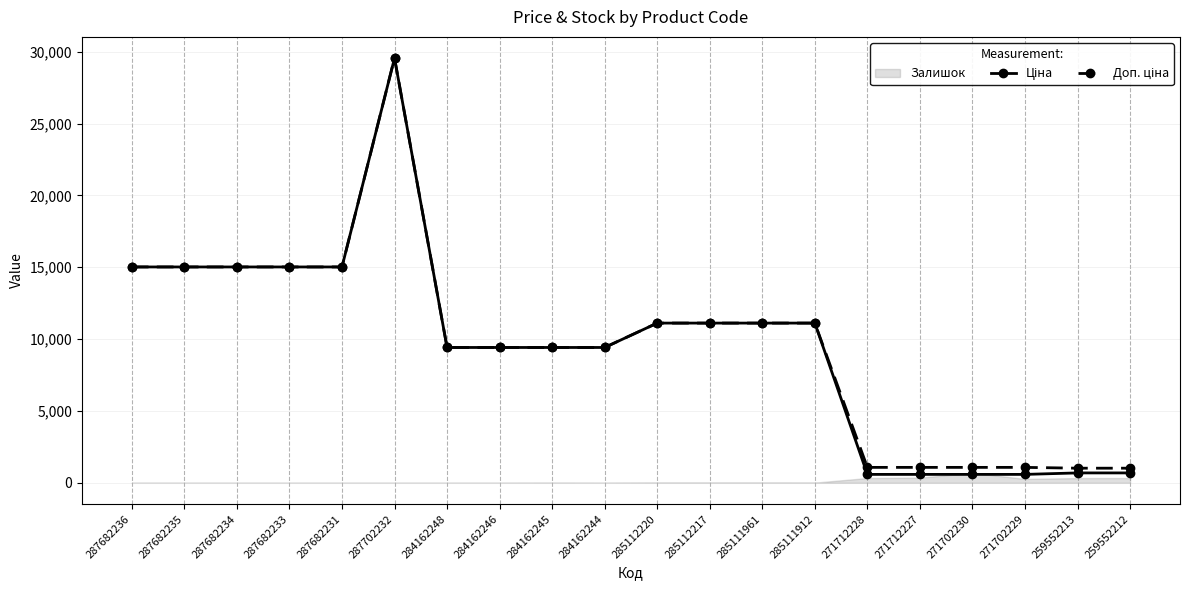

Reading right to left, what are all the values shown in this chart?

Ціна: 259552212=689.1	259552213=689.1	271702229=586.0	271702230=586.0	271712227=586.0	271712228=586.0	285111912=11113.6	285111961=11113.6	285112217=11113.6	285112220=11113.6	284162244=9416.9	284162245=9416.9	284162246=9416.9	284162248=9416.9	287702232=29548.9	287682231=15019.2	287682233=15019.2	287682234=15019.2	287682235=15019.2	287682236=15019.2
Доп. ціна: 259552212=1017.8	259552213=1017.8	271702229=1074.5	271702230=1074.5	271712227=1074.5	271712228=1074.5	285111912=11113.6	285111961=11113.6	285112217=11113.6	285112220=11113.6	284162244=9416.9	284162245=9416.9	284162246=9416.9	284162248=9416.9	287702232=29548.9	287682231=15019.2	287682233=15019.2	287682234=15019.2	287682235=15019.2	287682236=15019.2